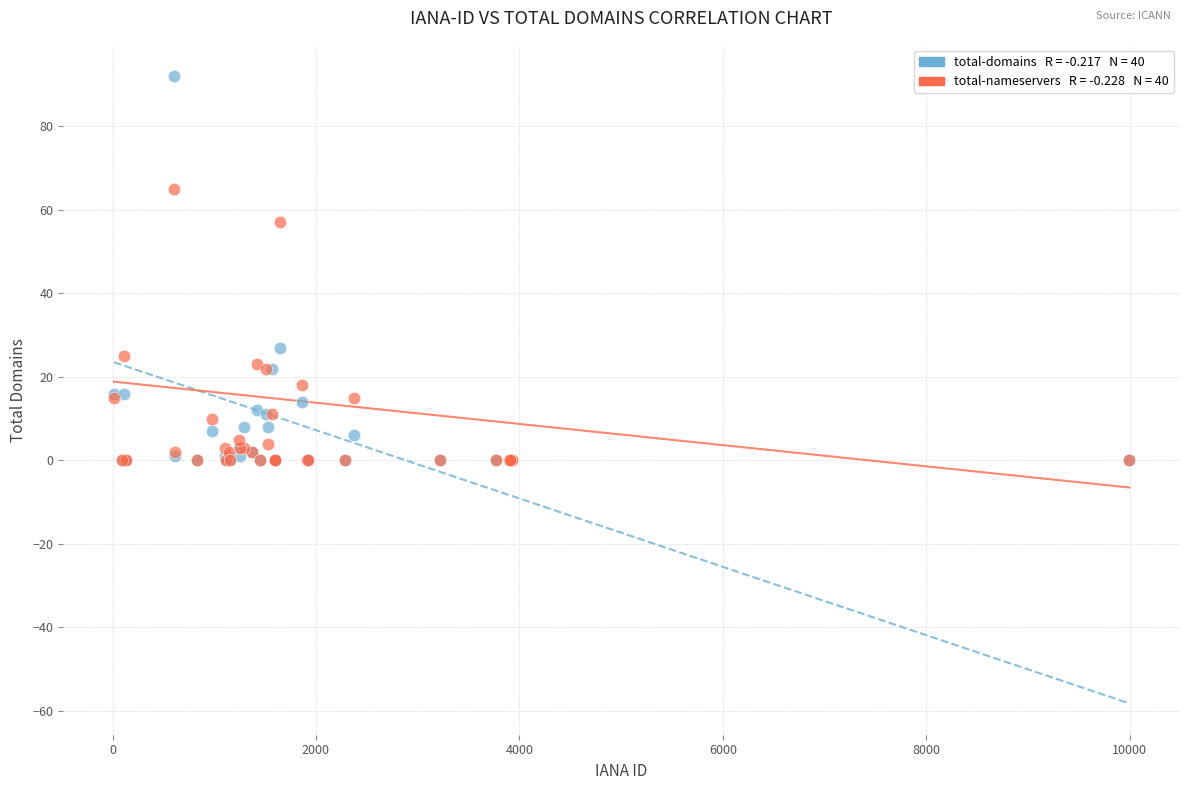

Across all series, what Y value is closest to 46?

57